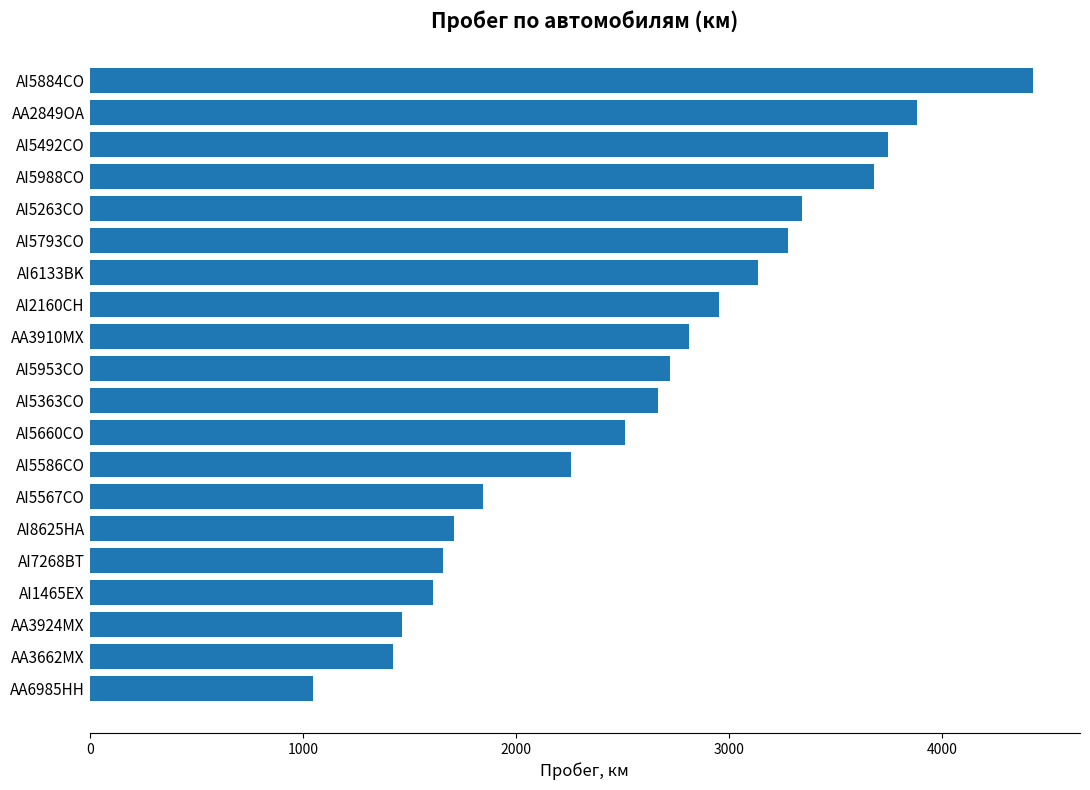

What is the average value?

2609.1